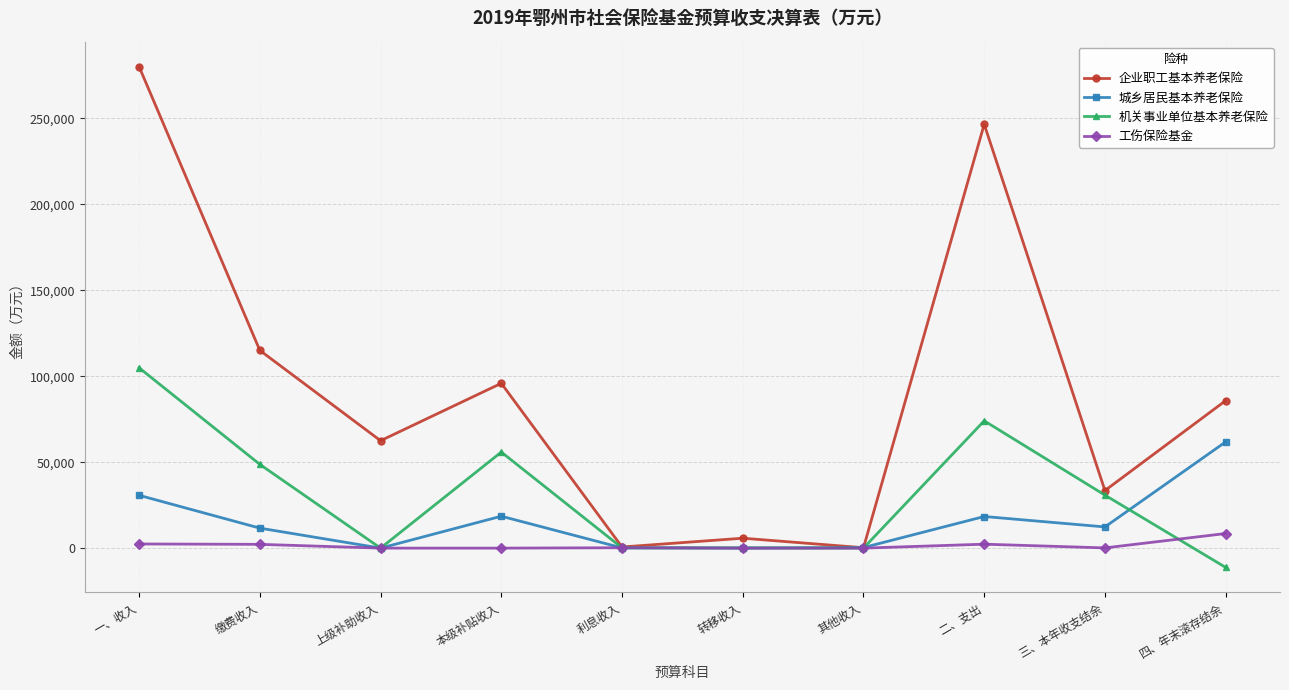

True or false: 企业职工基本养老保险 has a value of 246620 at 二、支出.

True